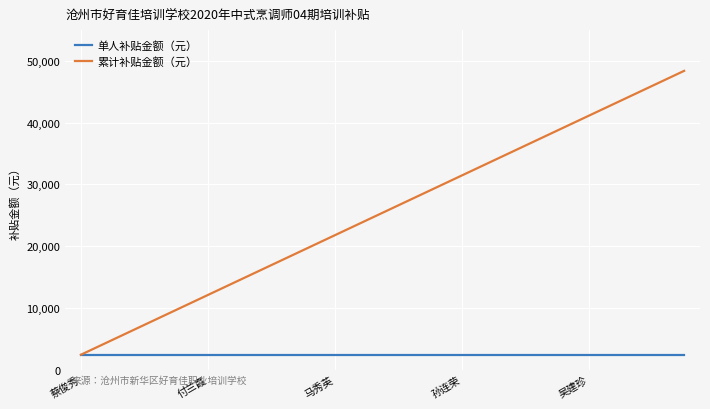

List the series in order of their peak value, highest first.

累计补贴金额（元）, 单人补贴金额（元）